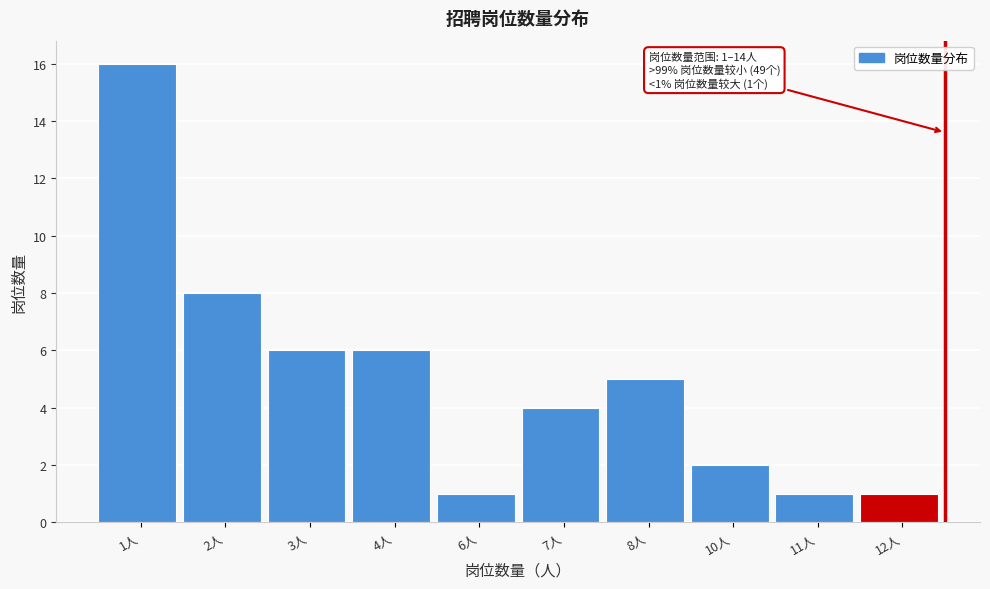

Reading right to left, list all the values displayed in this chart.

12人=1	11人=1	10人=2	8人=5	7人=4	6人=1	4人=6	3人=6	2人=8	1人=16